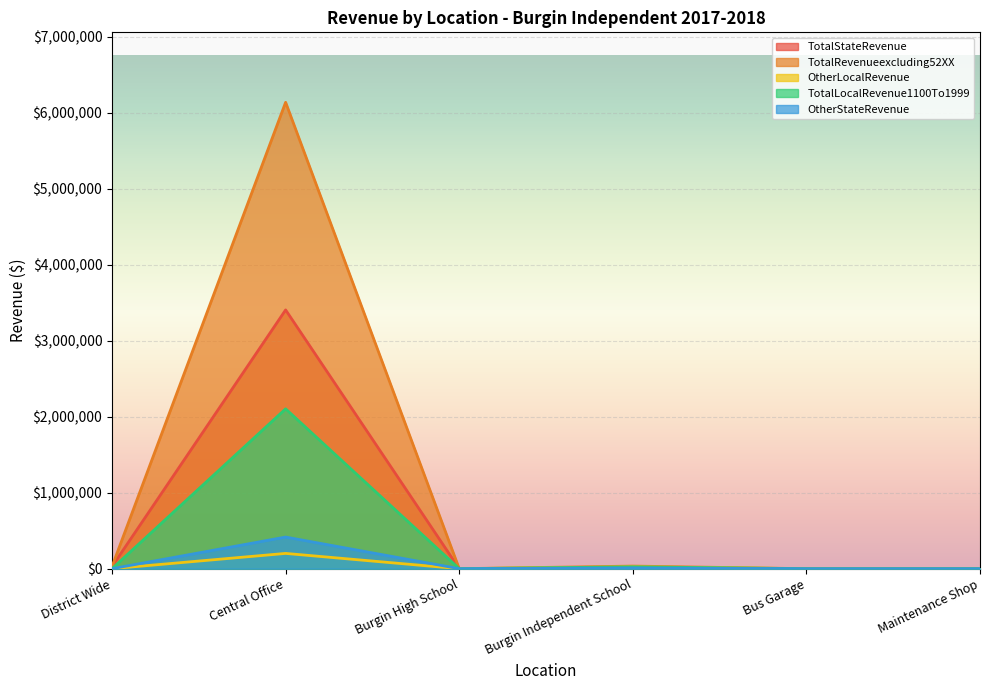

What is the sum of all TotalLocalRevenue1100To1999 values?

2127826.6